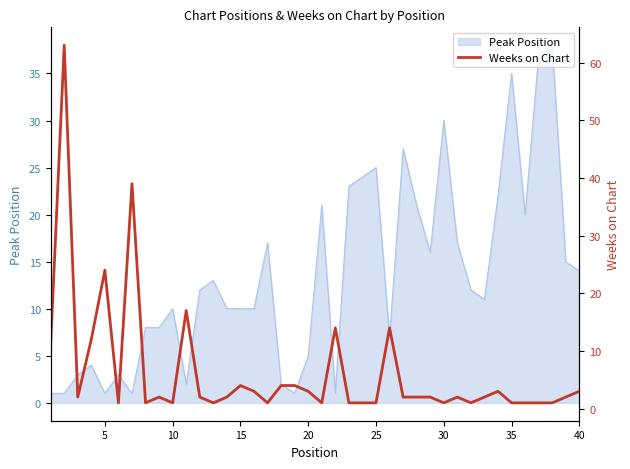

How many lines are shown in the chart?

1